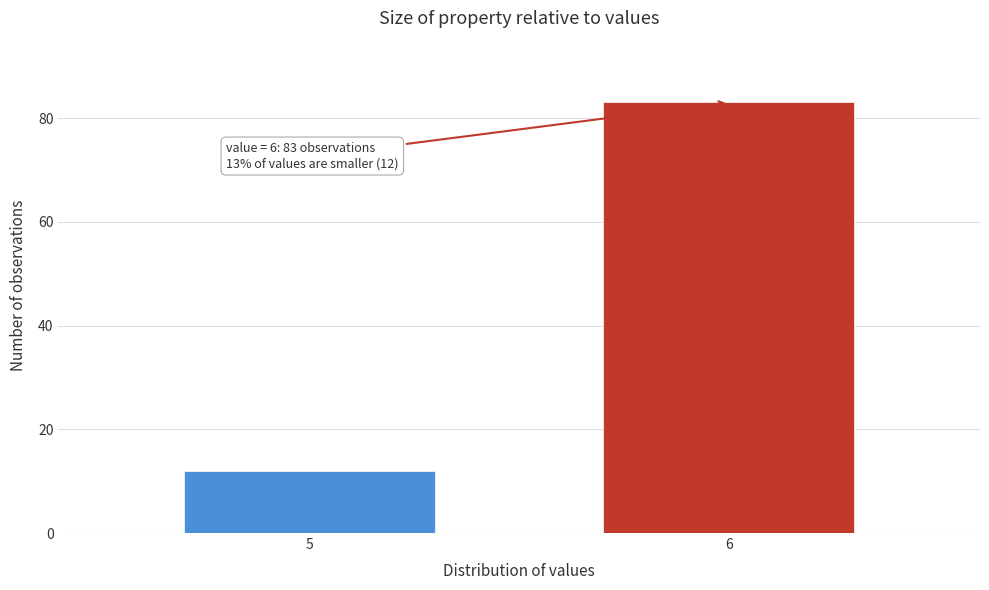

Reading left to right, extract all data points from this chart.

12	83